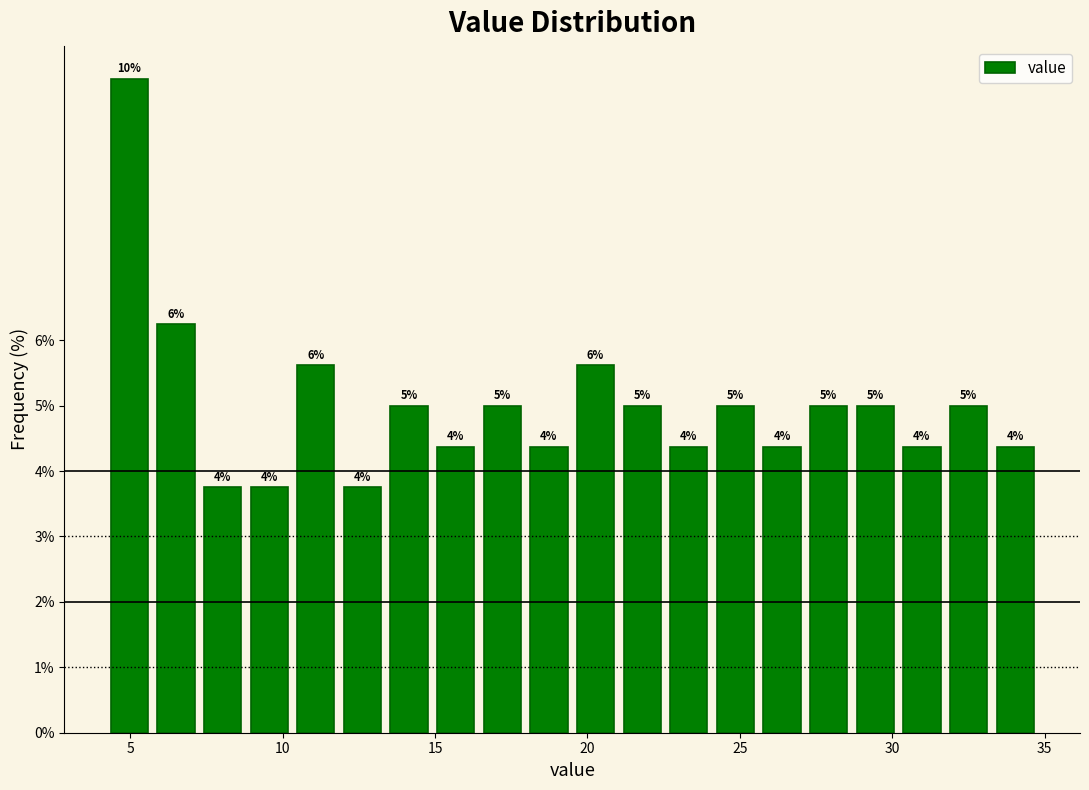

Around what value on the x-axis is the tallest bar? Give the approximate position of its centre, as read against the axis.

5.0